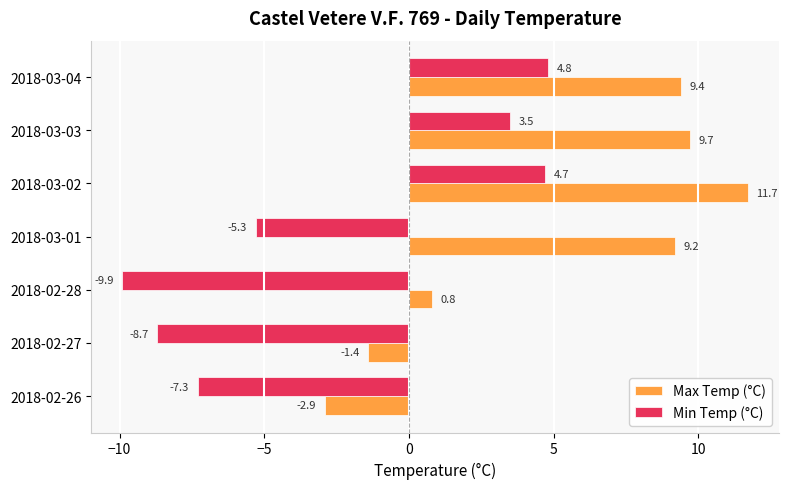

At which category is the sum across all series the highest?

2018-03-02